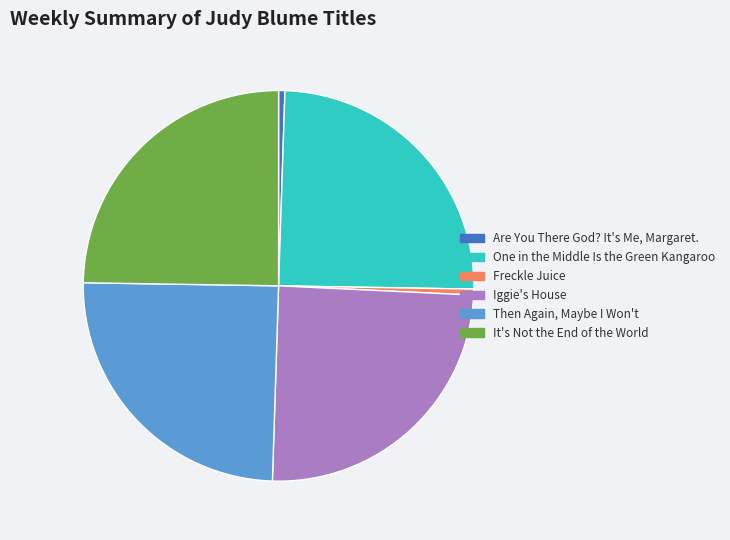

Approximately how many times larger is the value at It's Not the End of the World compared to Iggie's House?

1.0